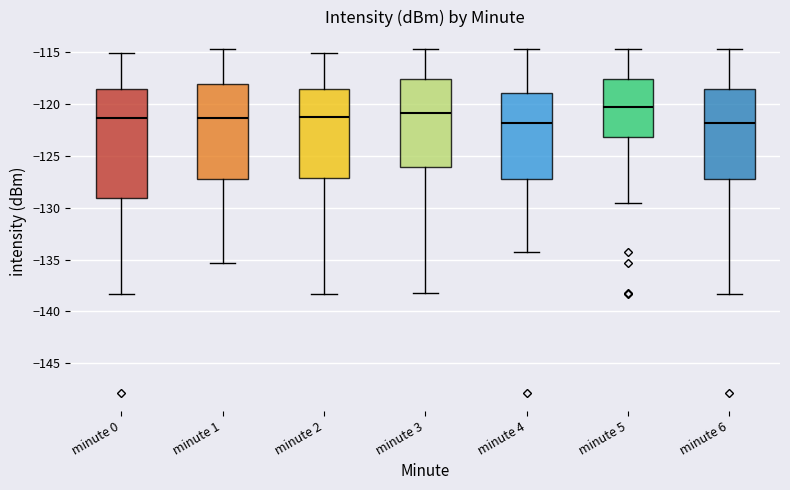

Reading left to right, transcribe this box plot: for each box, give where its median line is, the range the box spans, and where its two whiskers end, as read against the y-axis. The values are not printed on the chart, so give them approximately, as read against the axis.

minute 0: median -121.5, box -129.0 to -118.5, whiskers -138.5 to -115.0
minute 1: median -121.5, box -127.0 to -118.0, whiskers -135.5 to -114.5
minute 2: median -121.0, box -127.0 to -118.5, whiskers -138.5 to -115.0
minute 3: median -121.0, box -126.0 to -117.5, whiskers -138.0 to -114.5
minute 4: median -122.0, box -127.0 to -119.0, whiskers -134.5 to -114.5
minute 5: median -120.5, box -123.0 to -117.5, whiskers -129.5 to -114.5
minute 6: median -122.0, box -127.0 to -118.5, whiskers -138.5 to -114.5